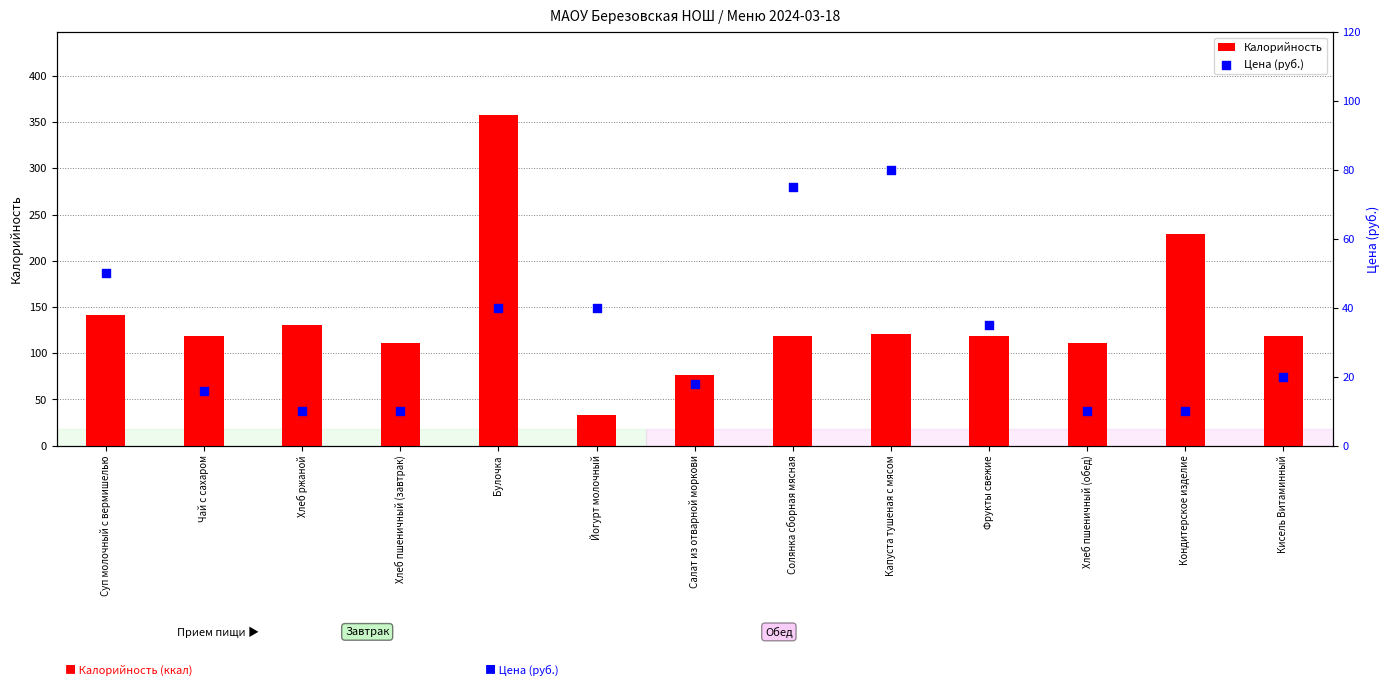

At which category is the sum across all series the highest?

Булочка